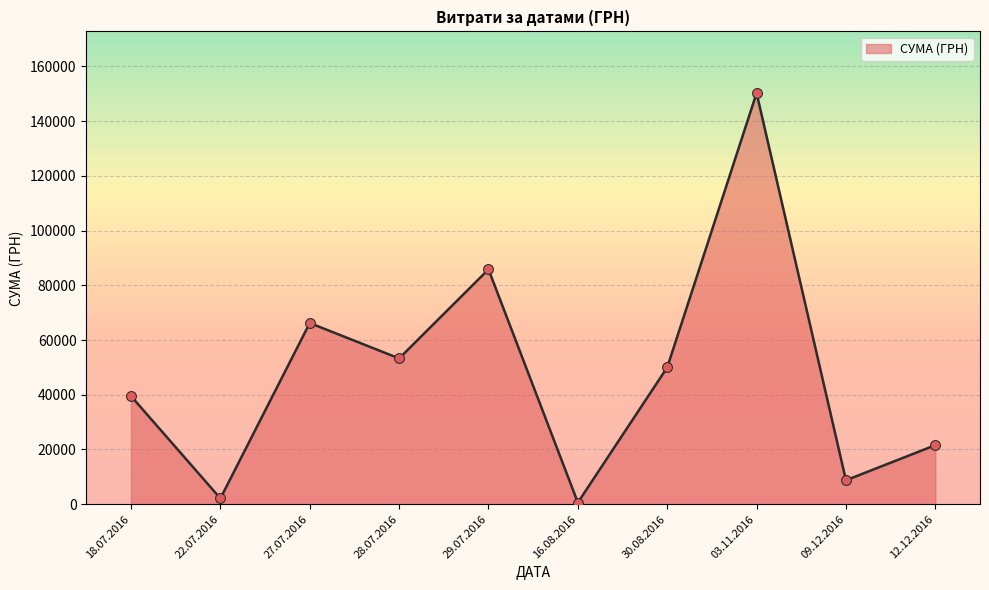

Which has a higher value, 27.07.2016 or 03.11.2016?

03.11.2016